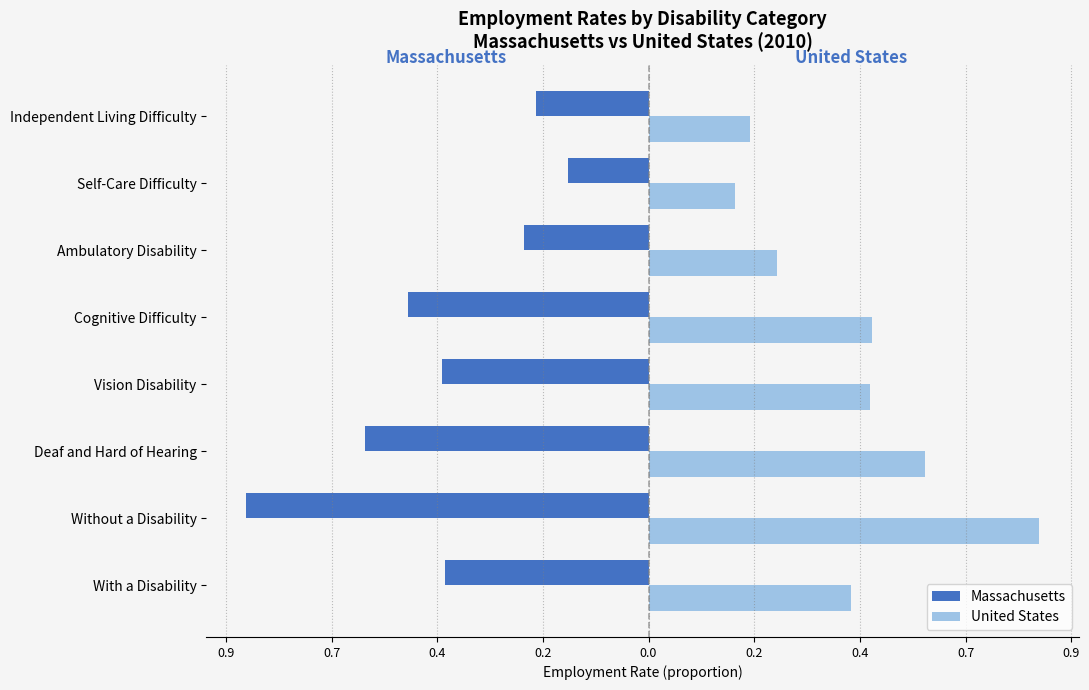

What is the difference between the maximum and minimum values in the Massachusetts series?

0.7